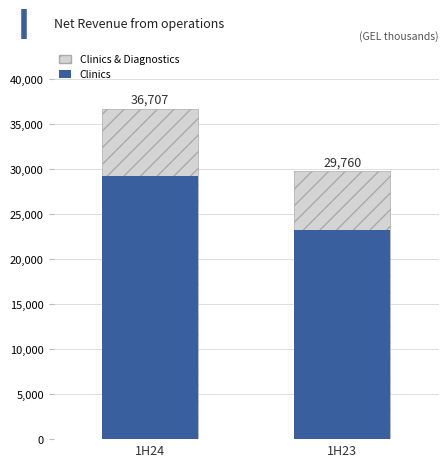

What is the spread (max minus min) of values at 1H23?

6562